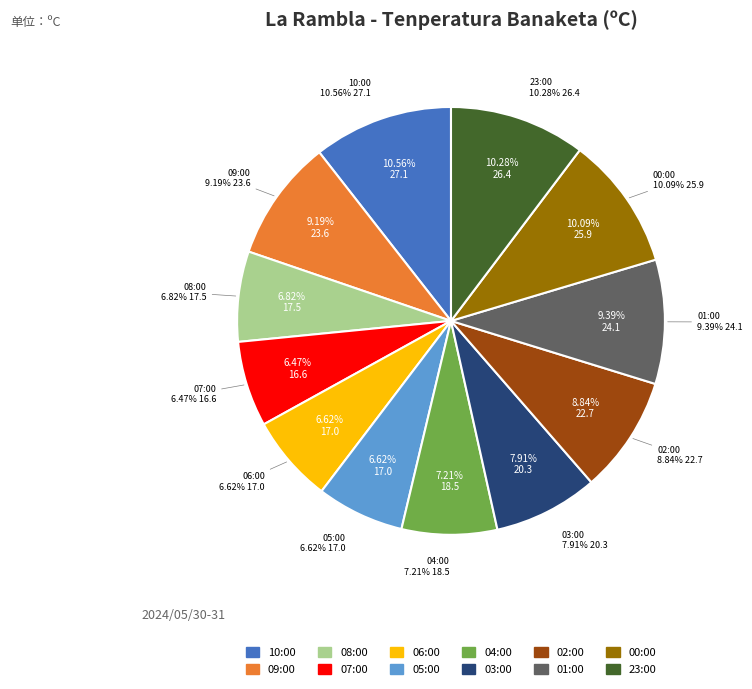

How many slices are in this pie chart?

12